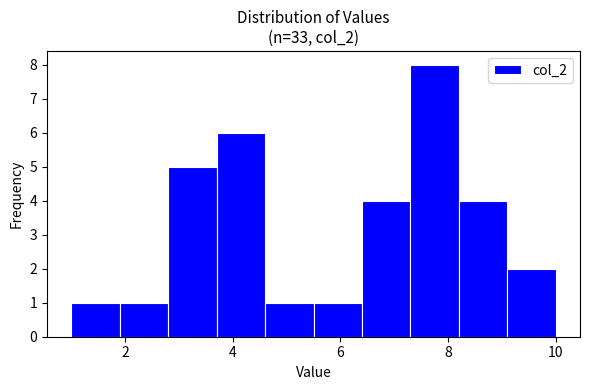

Reading left to right, transcribe this chart: for each bar, give the range it covers on the x-axis and its height. Neither the bar edges nor the heights are printed on the chart, so give them approximately, as read against the axes.

1.0 to 1.9: 1
1.9 to 2.8: 1
2.8 to 3.7: 5
3.7 to 4.6: 6
4.6 to 5.5: 1
5.5 to 6.4: 1
6.4 to 7.3: 4
7.3 to 8.2: 8
8.2 to 9.1: 4
9.1 to 10.0: 2